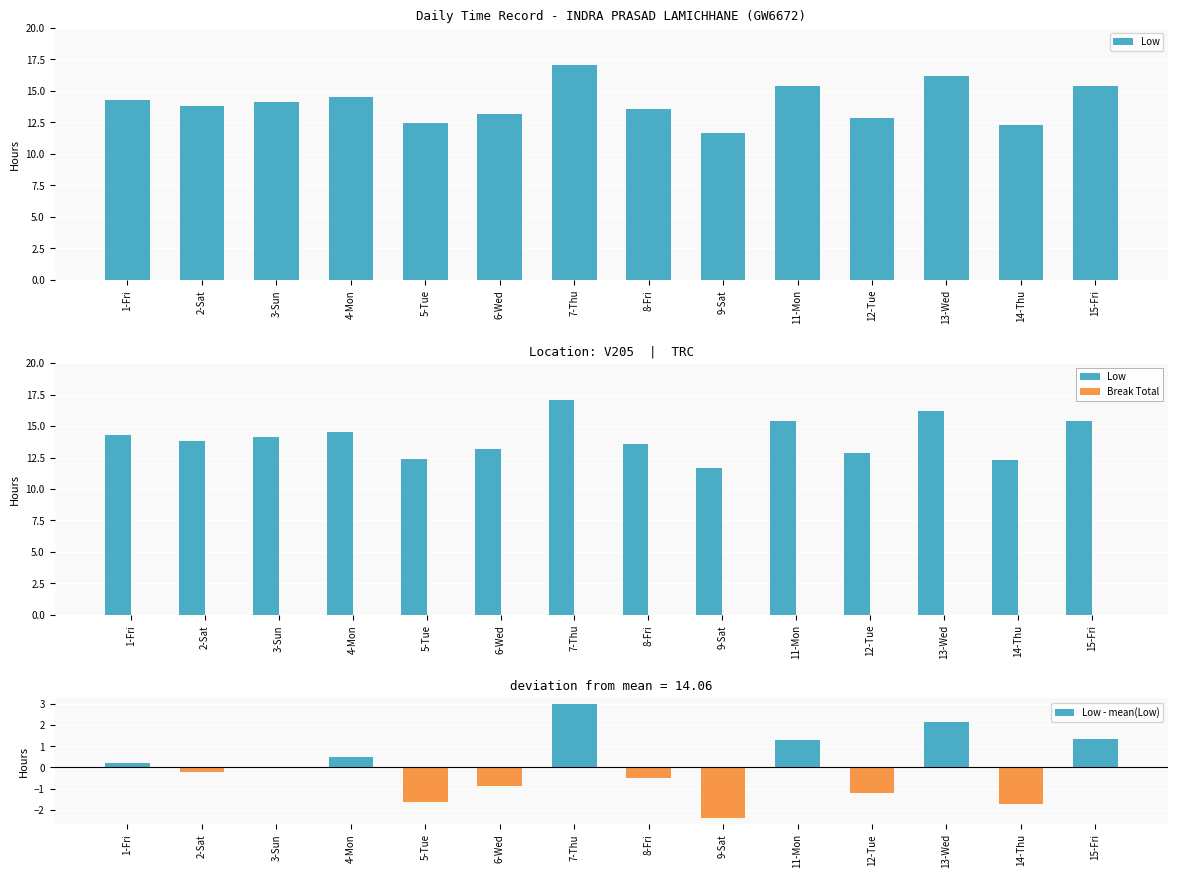

What is the total value across all series at 5-Tue?

10.8